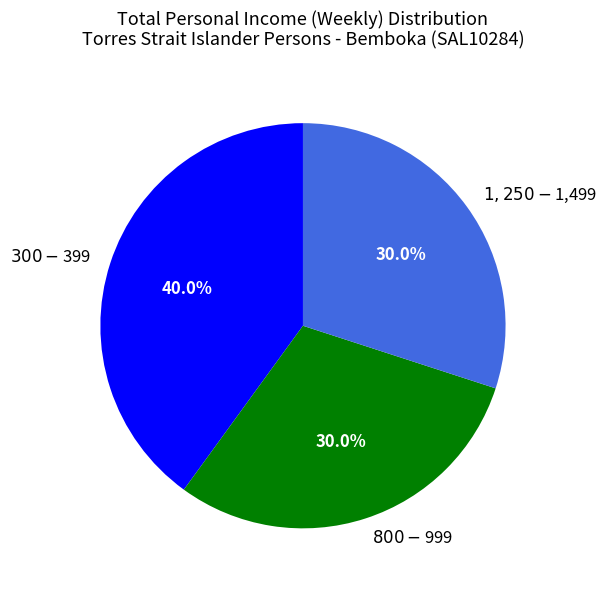

To the nearest percent, what is the difference between the largest and smallest slice percentages?

10%